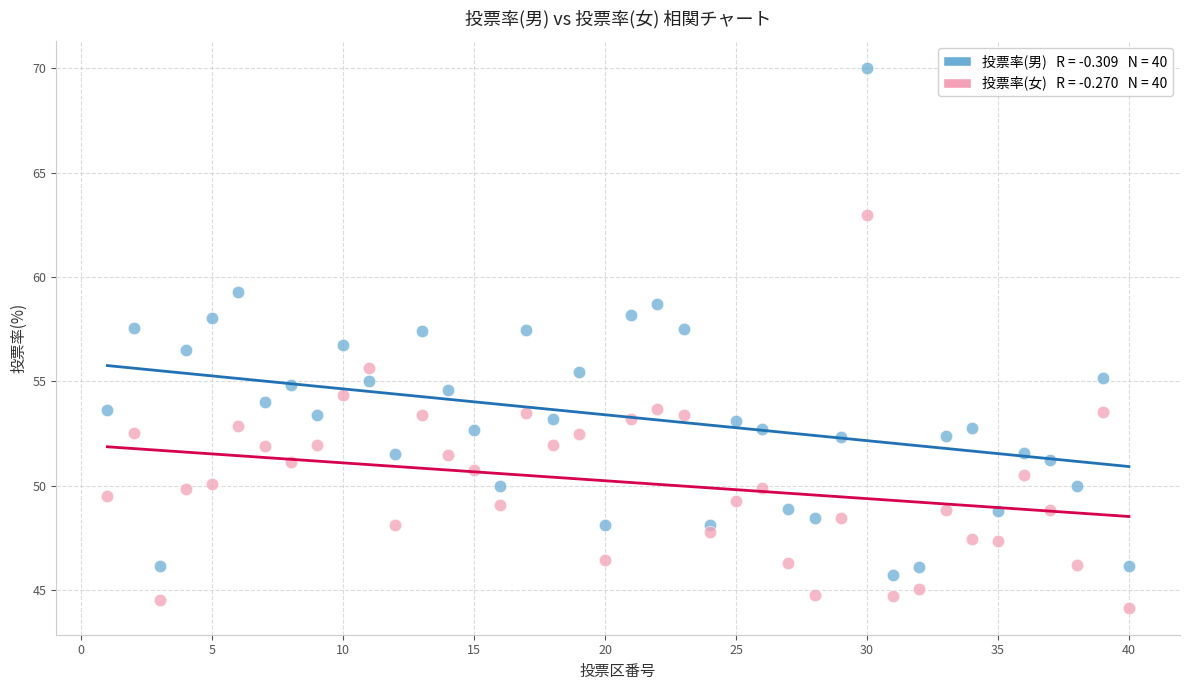

Across all data points, what is the range of X values (max minus min)?

39.0